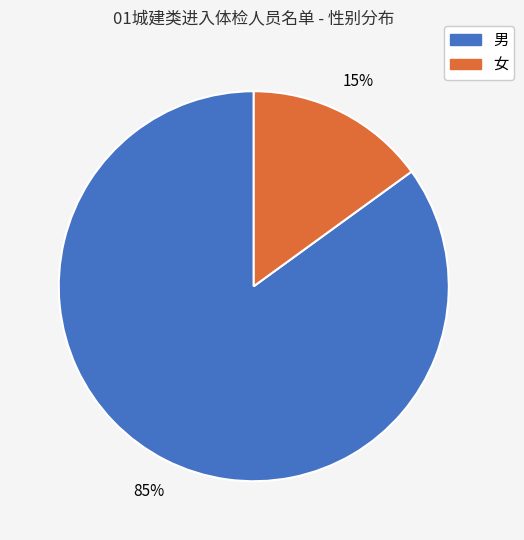

To the nearest percent, what is the combined percentage of 男 and 女?

100%